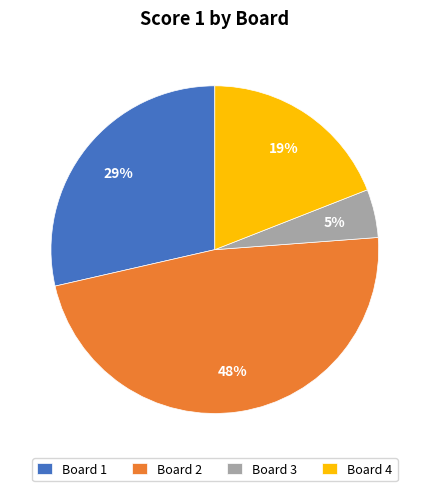

Which has a higher value, Board 1 or Board 4?

Board 1